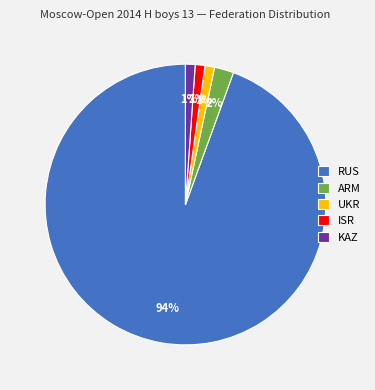

Do UKR and RUS together represent more than half of the pie?

Yes